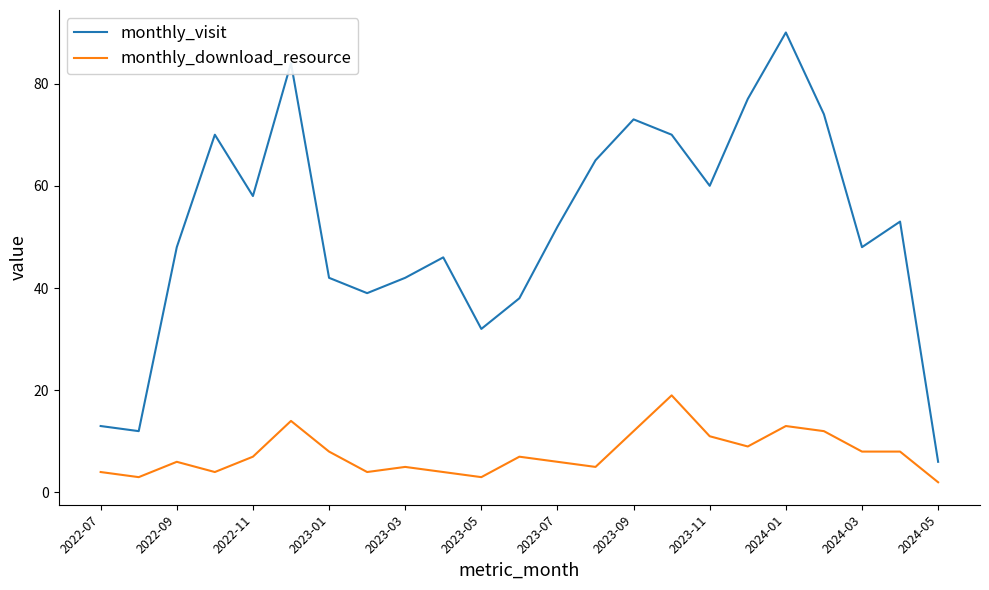

True or false: monthly_visit and monthly_download_resource intersect in this chart.

False